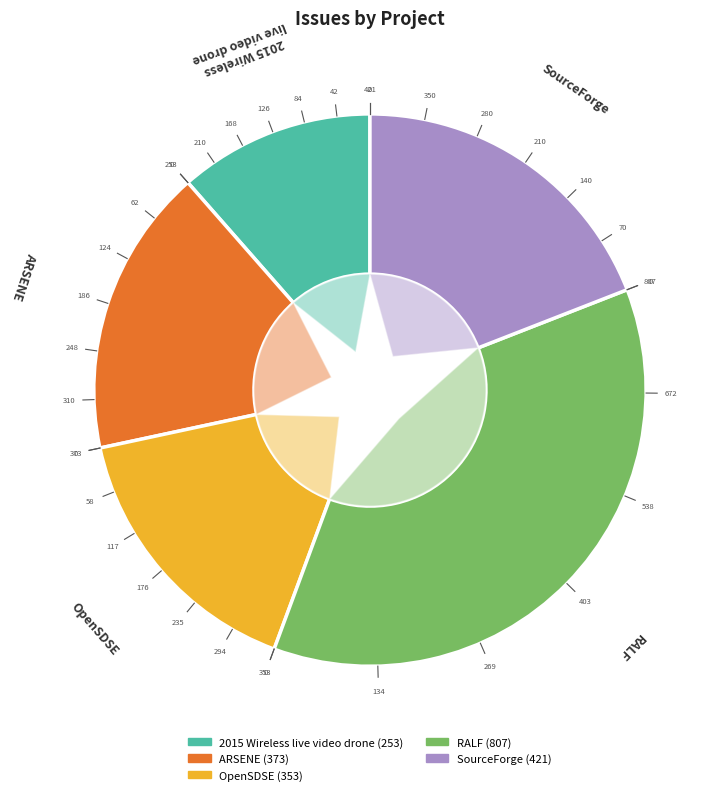

To the nearest percent, what is the combined percentage of SourceForge and OpenSDSE?

35%